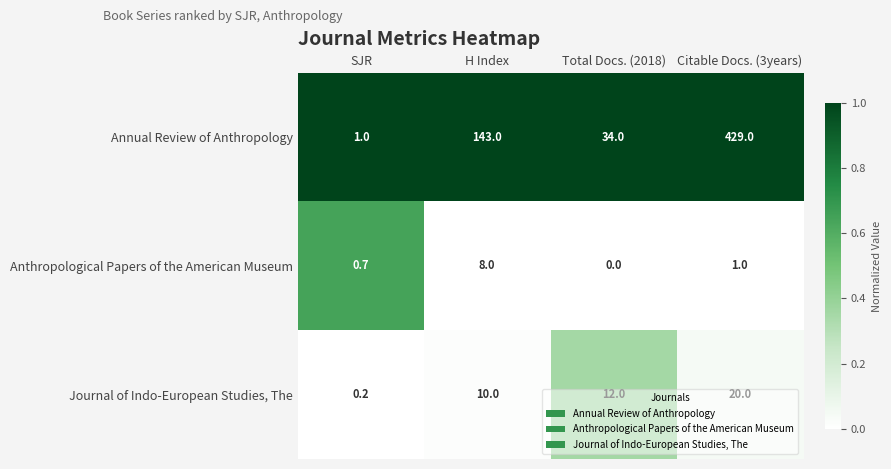

Is it true that Annual Review of Anthropology equals 1.3 at SJR?

False